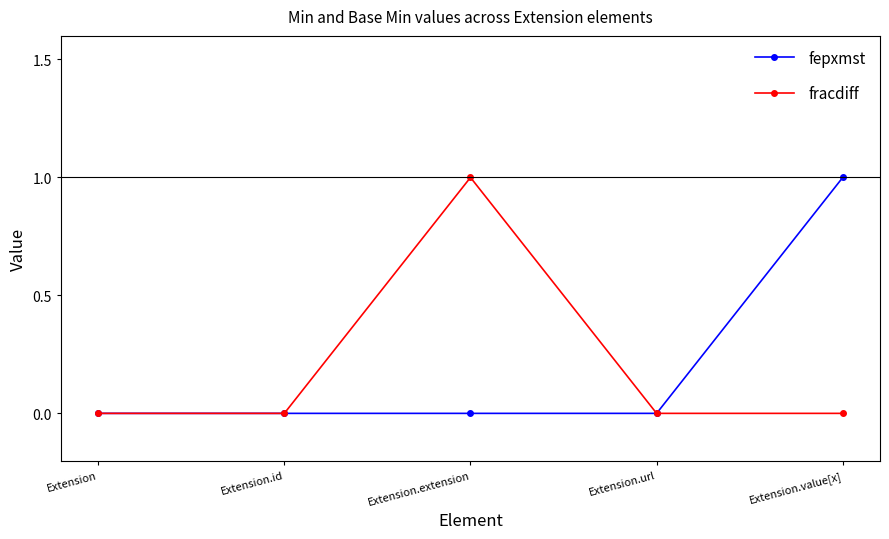

Is it true that fepxmst equals 0 at Extension.url?

True